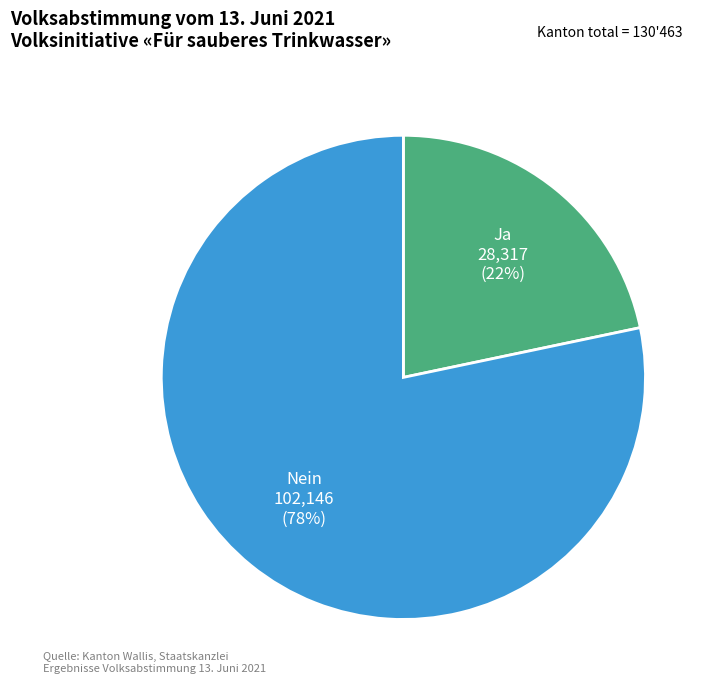

What is the majority slice?

Nein